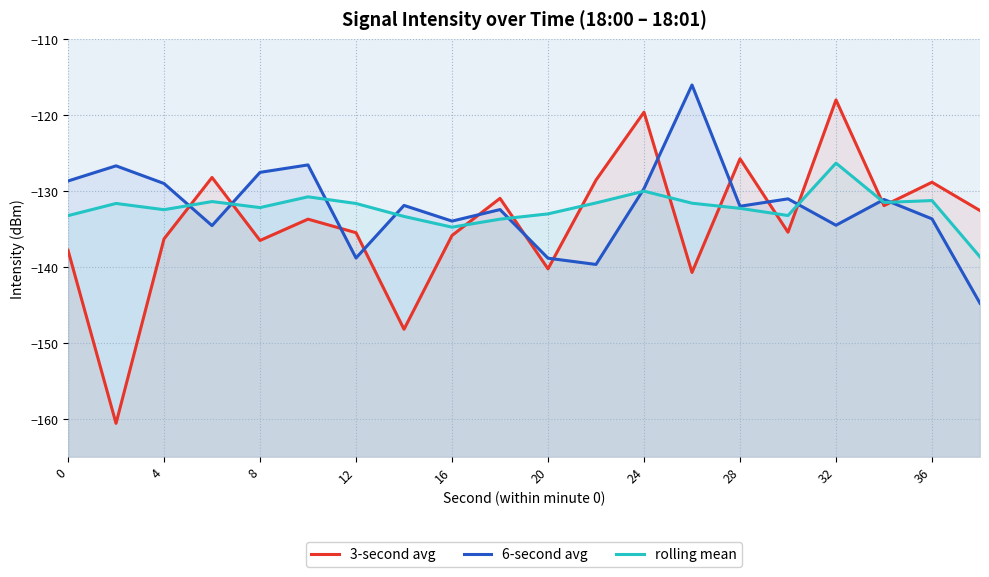

Which series has the widest spread of values?

3-second avg